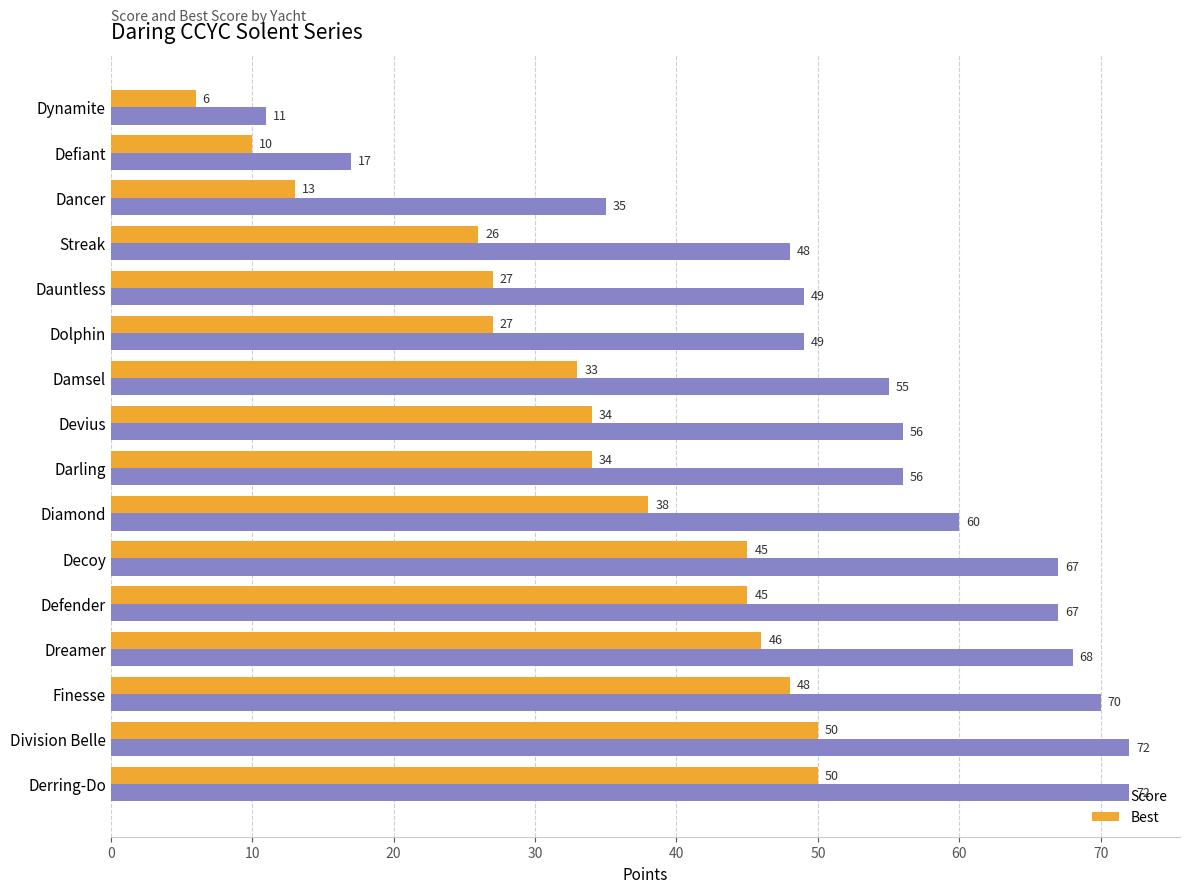

What is the sum of the Best values at Diamond and Dancer?

51